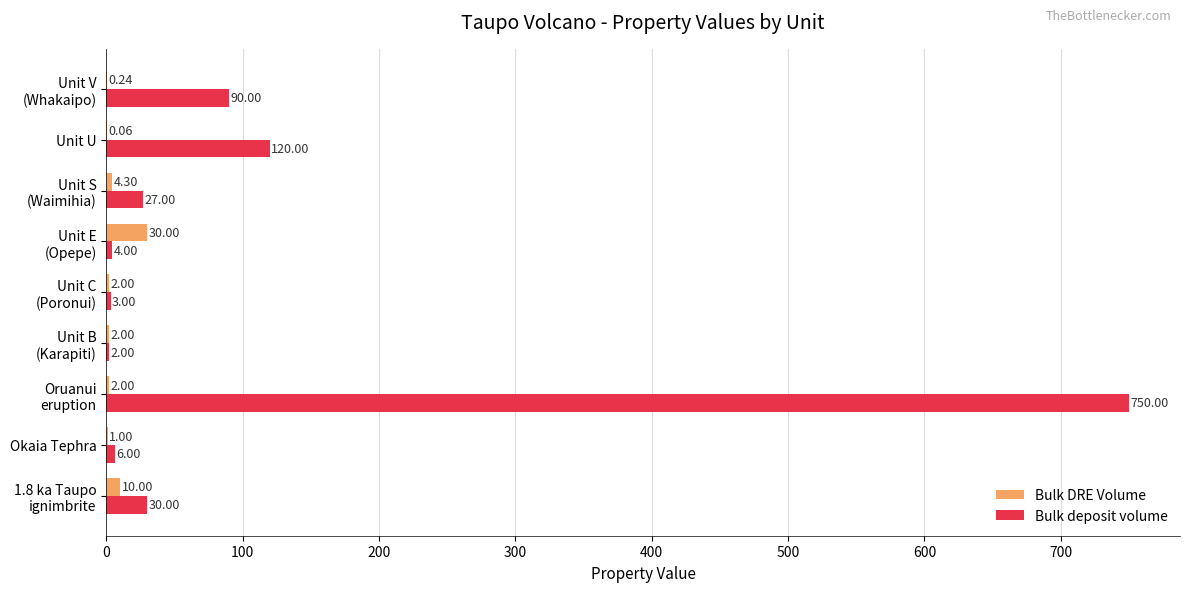

How many distinct data groups are displayed?

2